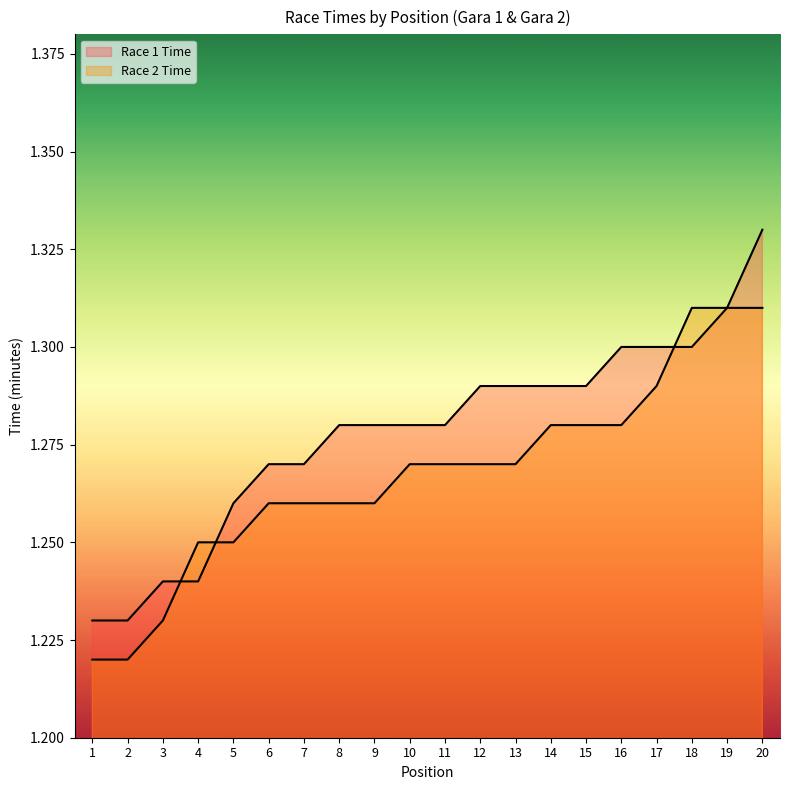

What is the total value across all series at 14?

2.6